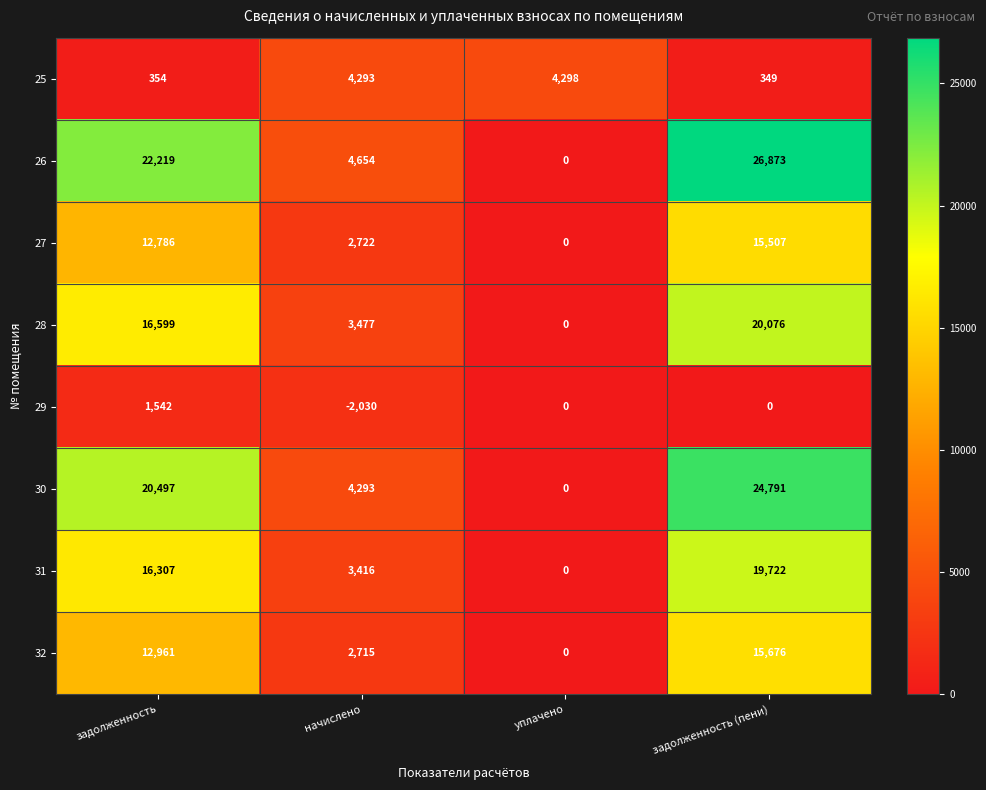

List the series in order of their peak value, highest first.

26, 30, 28, 31, 32, 27, 25, 29